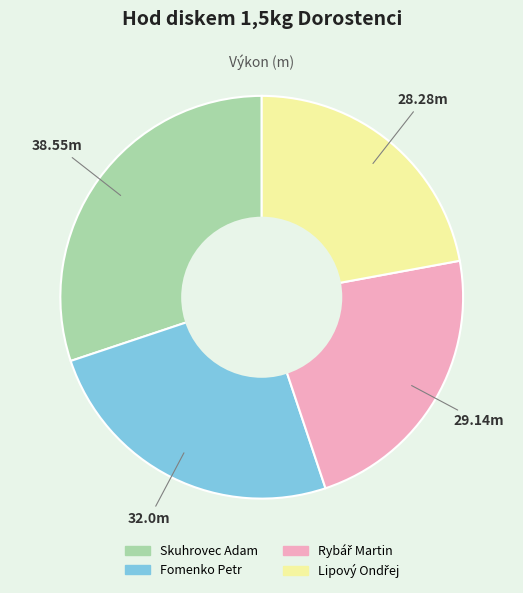

Which category has the biggest portion of the pie?

Skuhrovec Adam